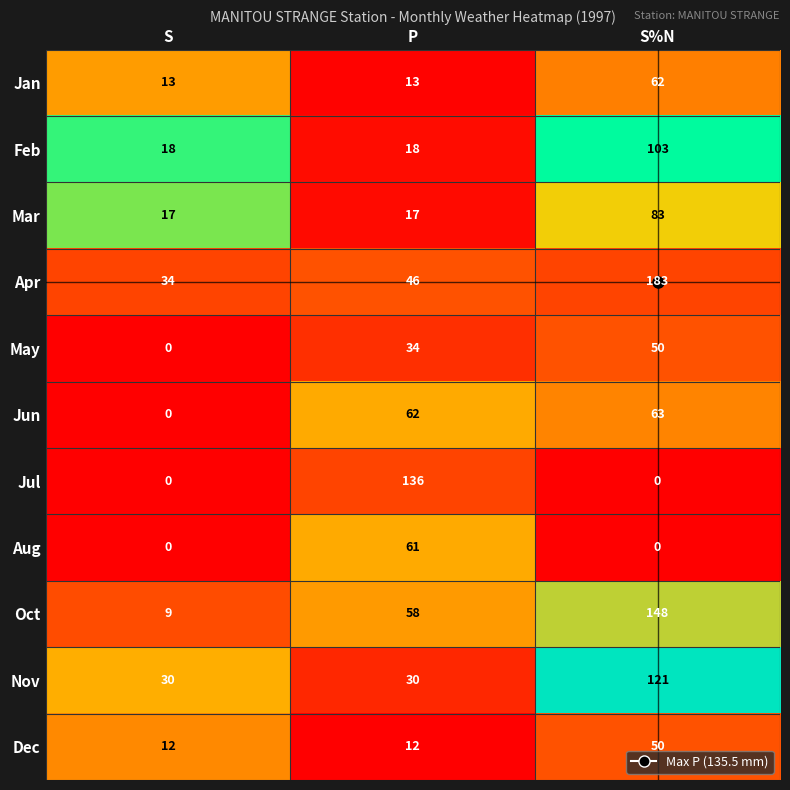

What is the difference between the highest and lowest values at P?

124